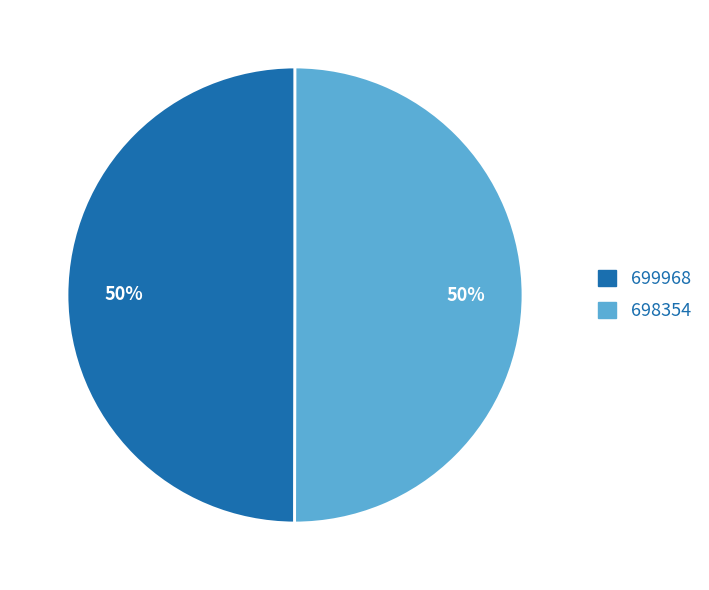

What percentage is the 699968 slice, to the nearest percent?

50%